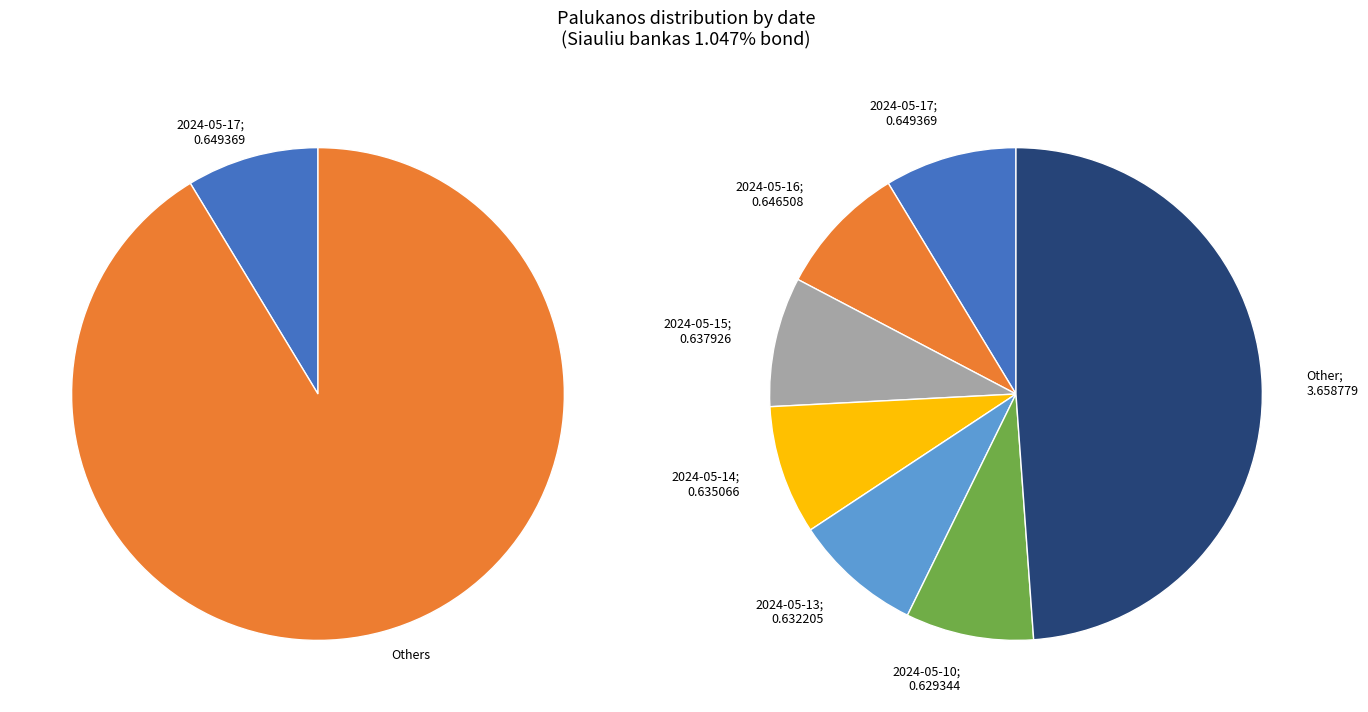

Combined, do 2024-05-13 and 2024-05-06 account for over 50%?

No